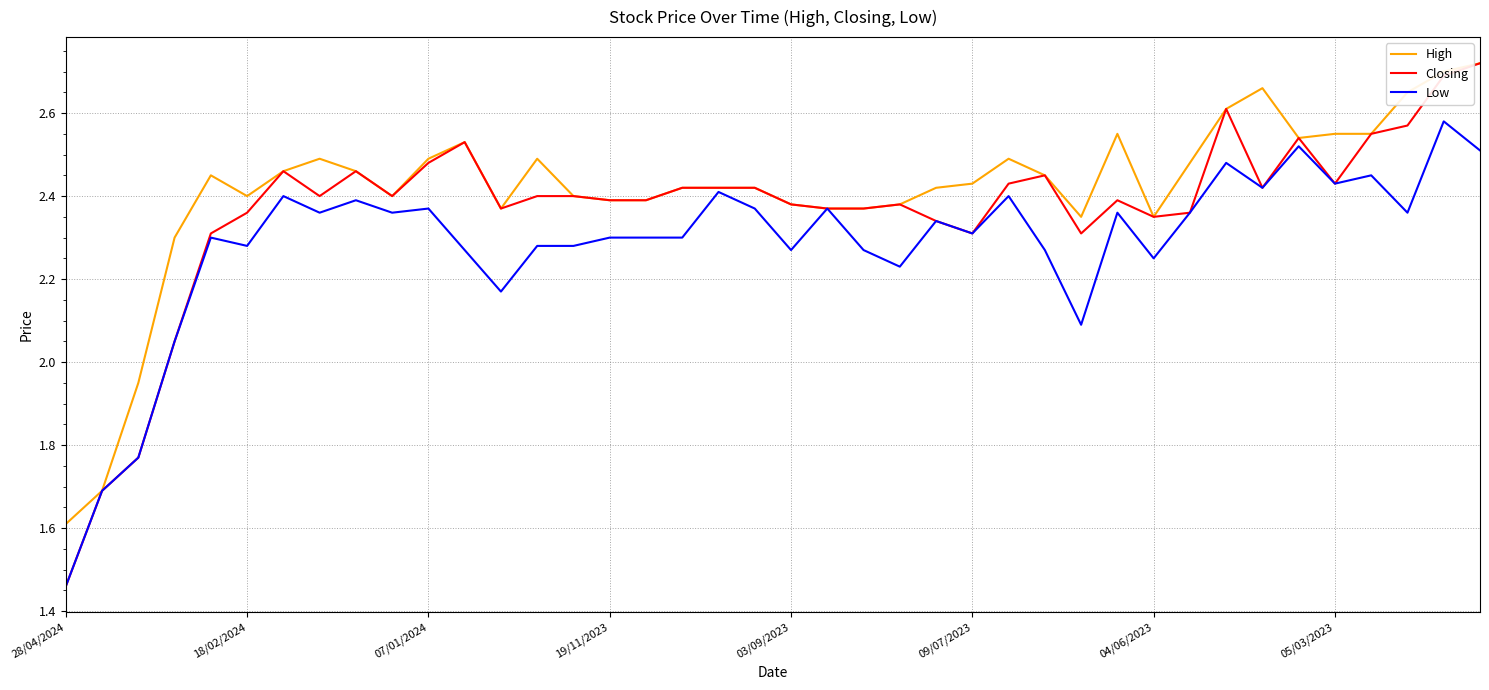

Which series has the largest range (max minus min)?

Closing